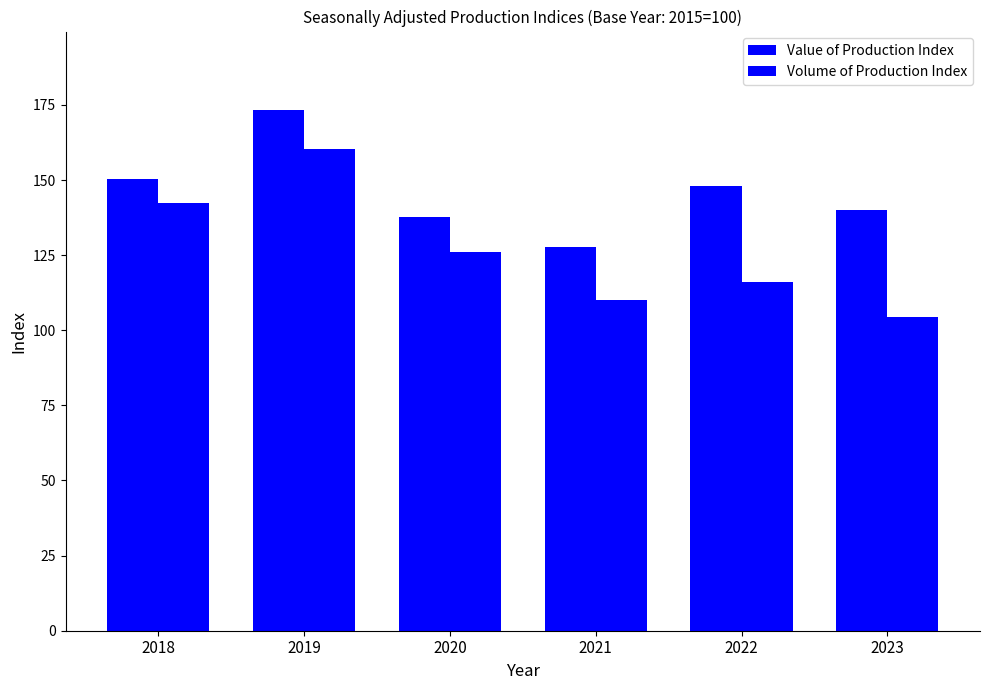

How many bars are there in total?

12